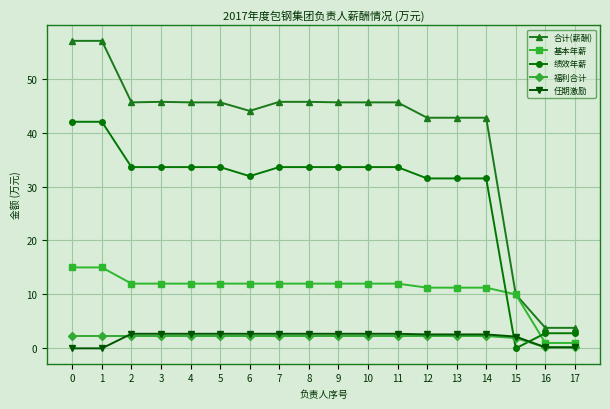

True or false: 绩效年薪 has a value of 33.6 at 3.

True